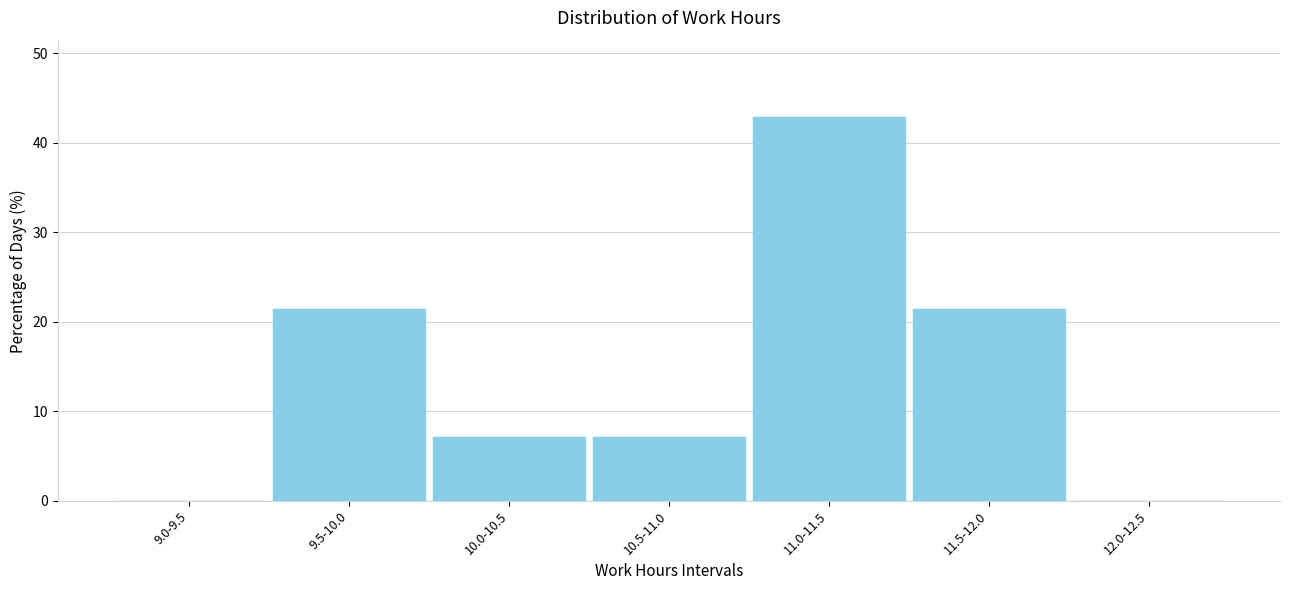

Reading left to right, extract all data points from this chart.

9.0-9.5=0.0	9.5-10.0=21.4	10.0-10.5=7.1	10.5-11.0=7.1	11.0-11.5=42.9	11.5-12.0=21.4	12.0-12.5=0.0